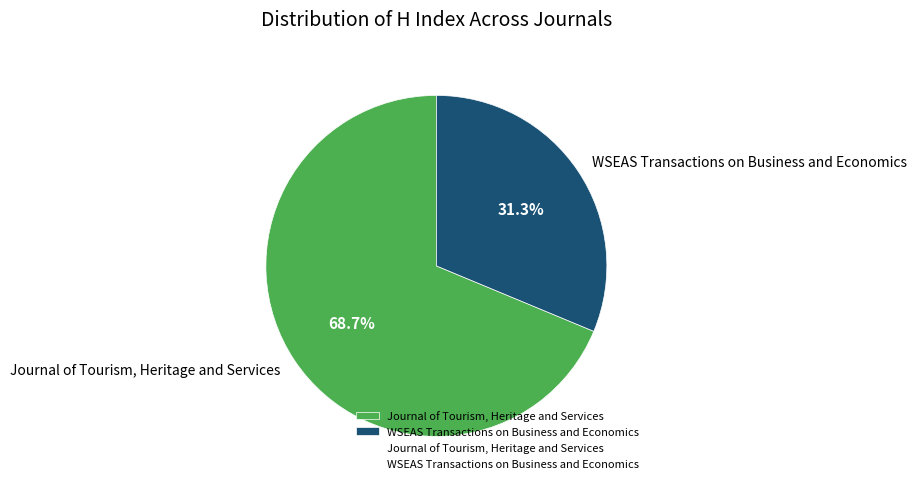

To the nearest percent, what is the combined percentage of WSEAS Transactions on Business and Economics and Journal of Tourism, Heritage and Services?

100%